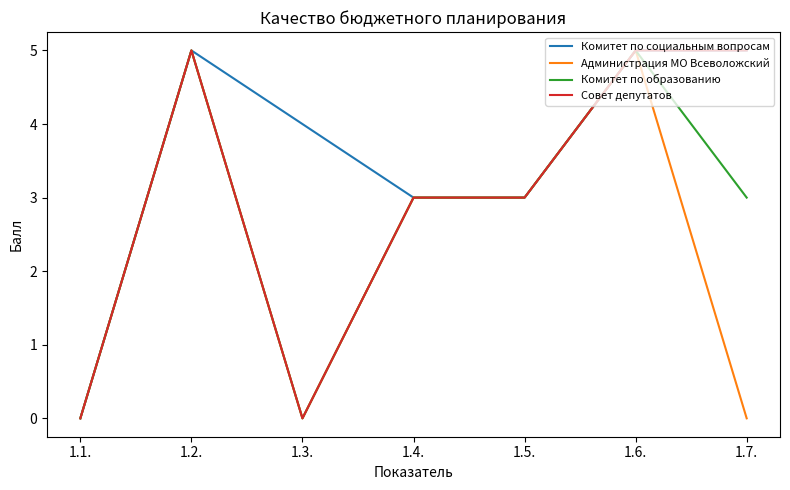

Is this an area chart (filled region under the line)?

No